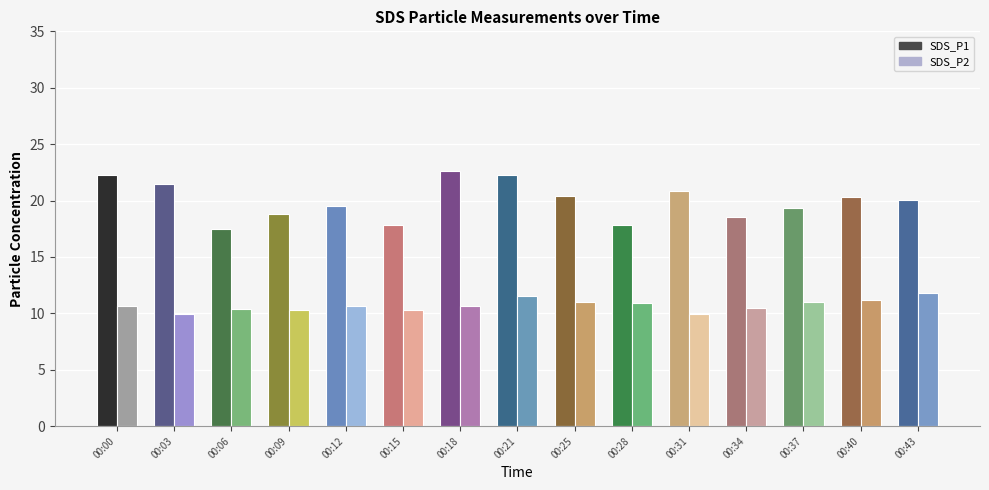

The value of SDS_P1 at 00:21 is 7.6. True or false?

False